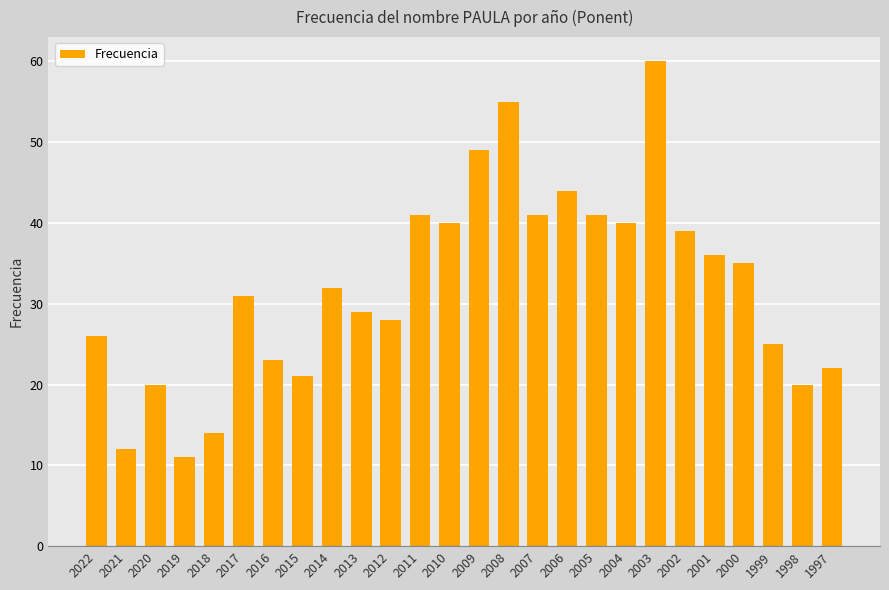

Where is the data nearest to the value 35?

2000